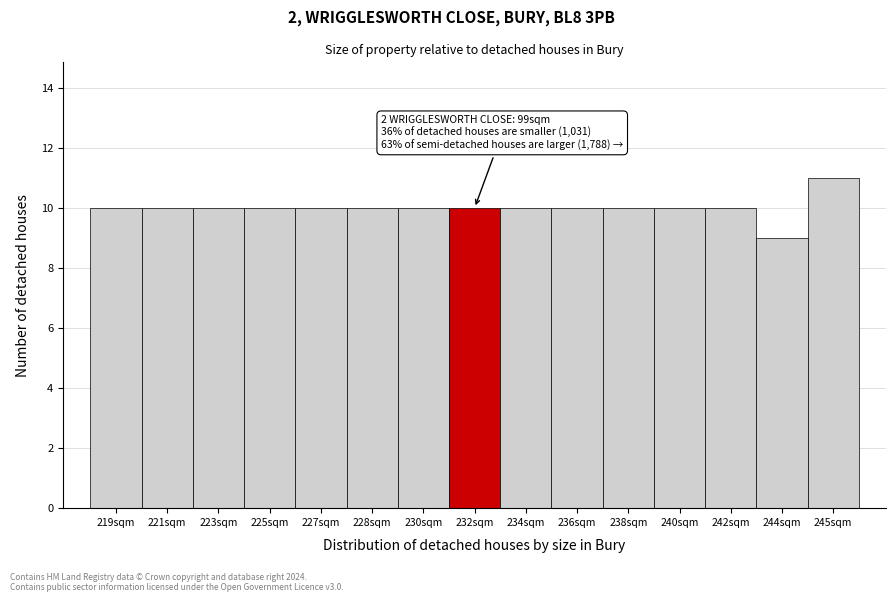

Reading right to left, extract all data points from this chart.

11	9	10	10	10	10	10	10	10	10	10	10	10	10	10